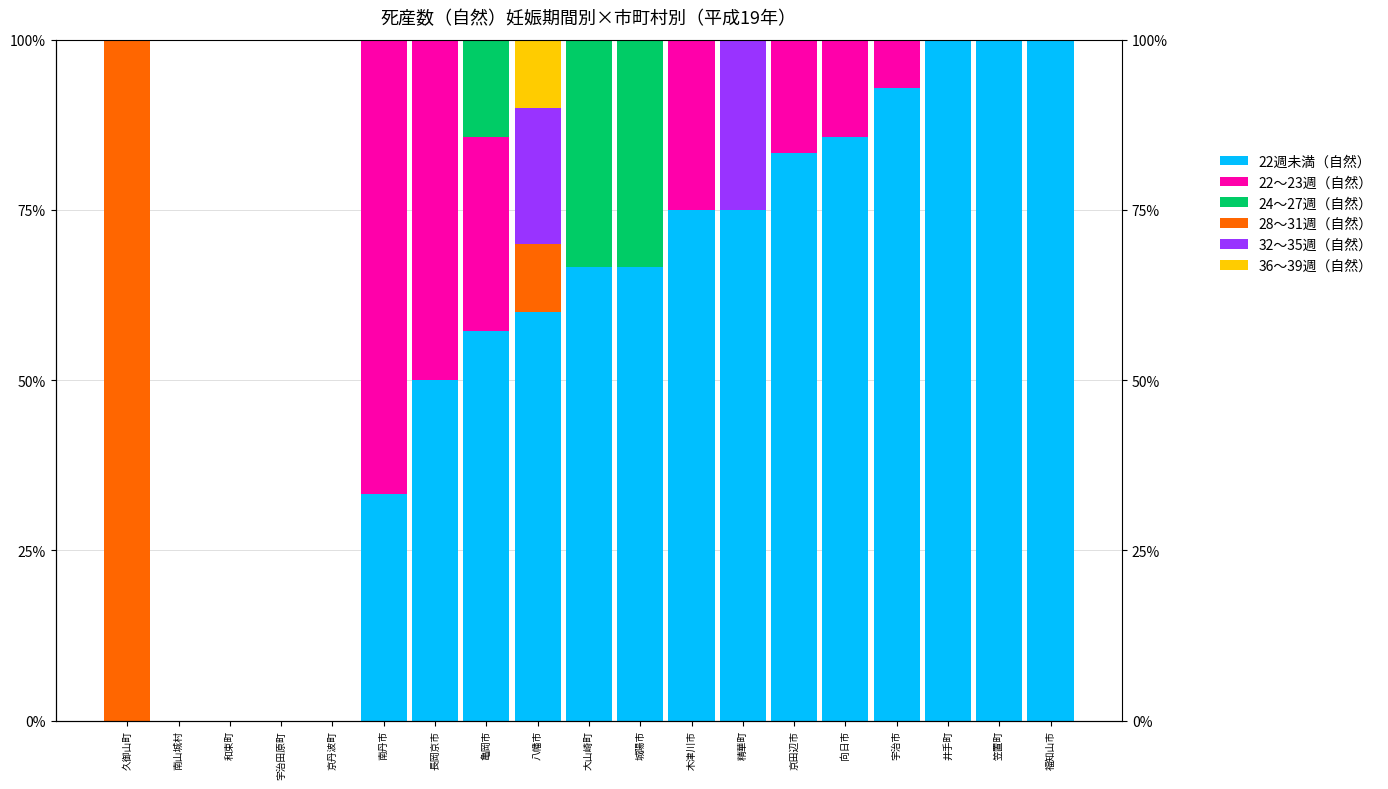

What are all the series names shown in the legend?

22週未満（自然）, 22～23週（自然）, 24～27週（自然）, 28～31週（自然）, 32～35週（自然）, 36～39週（自然）